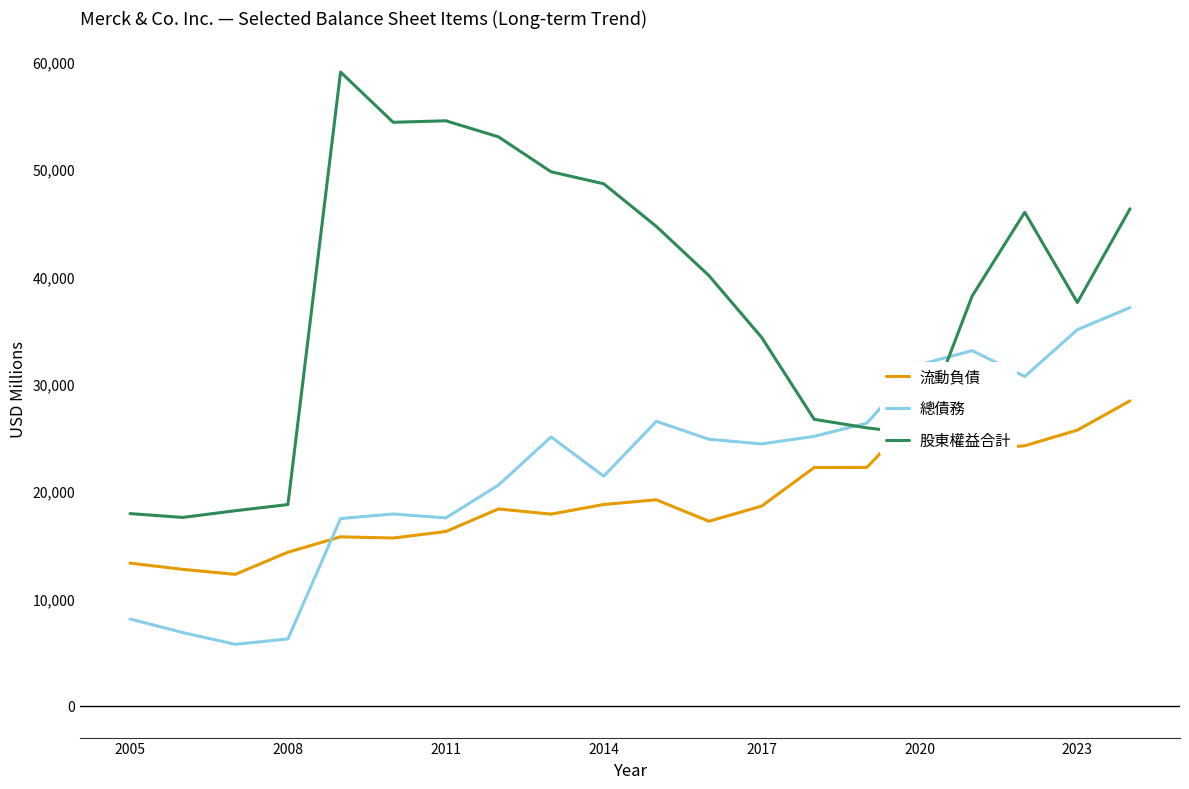

After their last crossing, which series has the higher values: 總債務 or 流動負債?

總債務